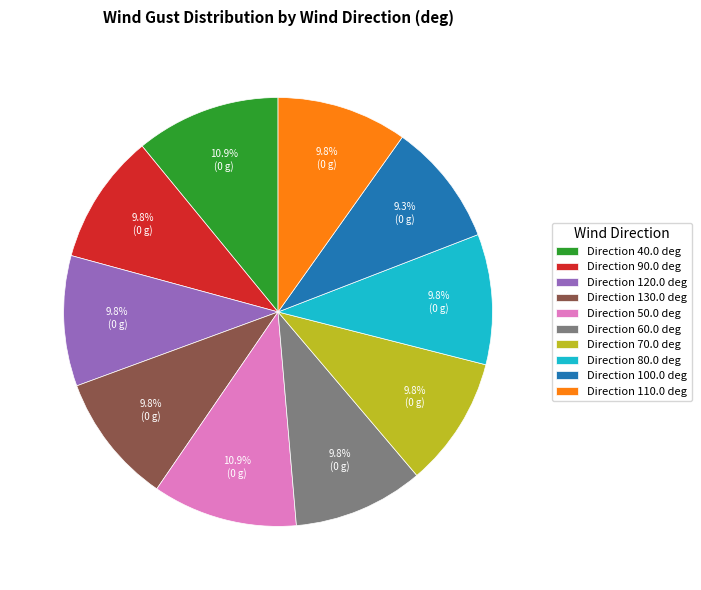

Combined, do Direction 40.0 deg and Direction 120.0 deg account for over 50%?

No